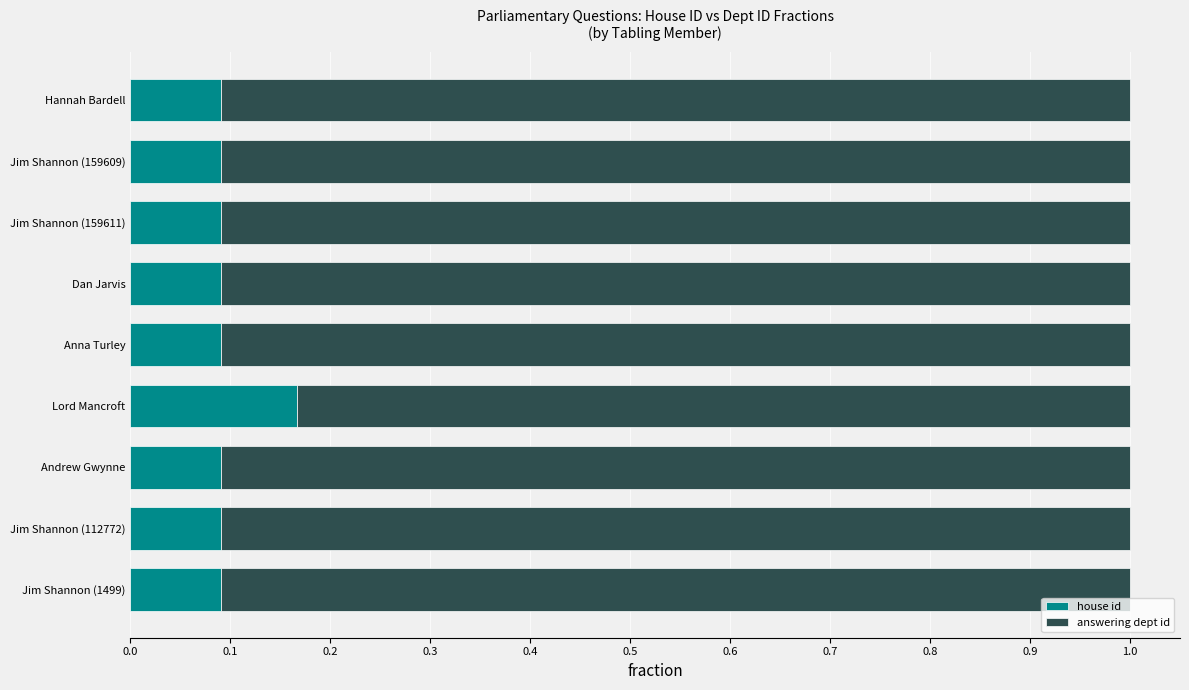

Which category has the highest value in the house id series?

Lord Mancroft